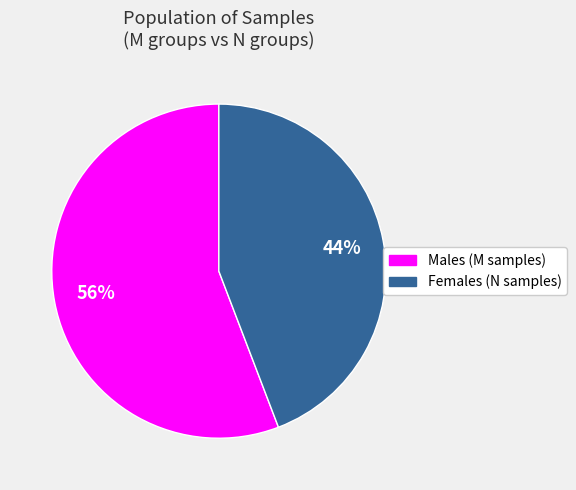

To the nearest percent, what is the difference between the largest and smallest slice percentages?

12%